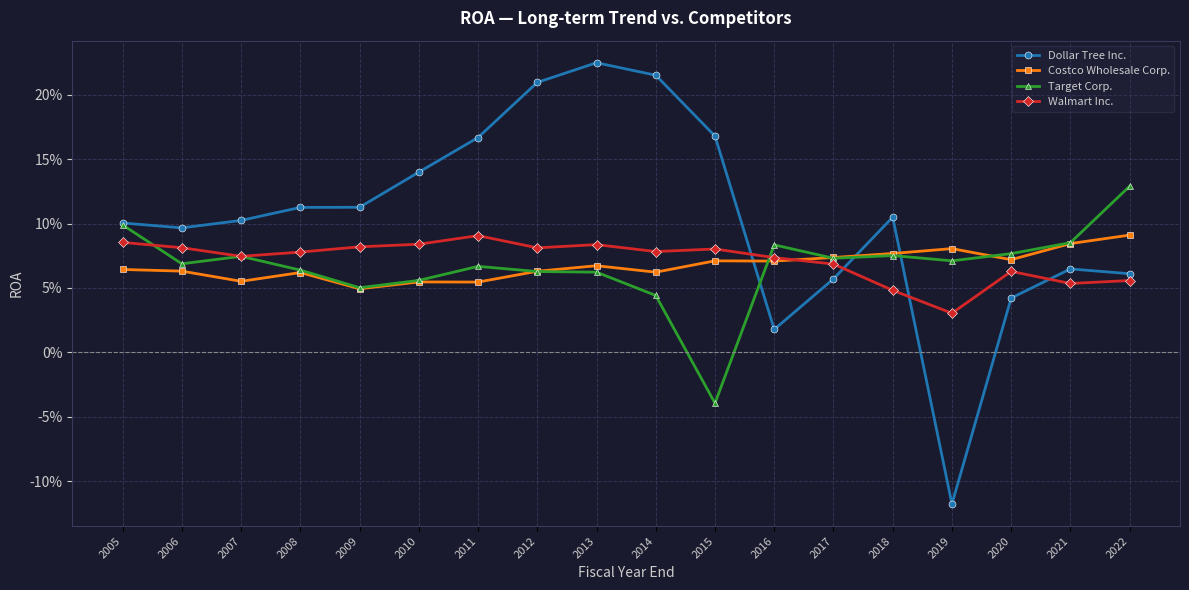

The Walmart Inc. series shows 0.0 at 2019. True or false?

False